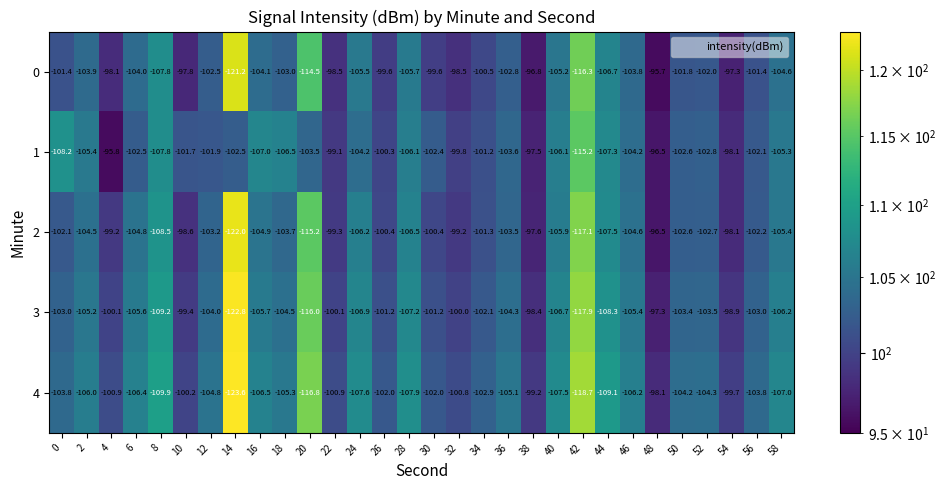

Rank the series by their maximum value, from lowest to highest.

4, 3, 2, 1, 0